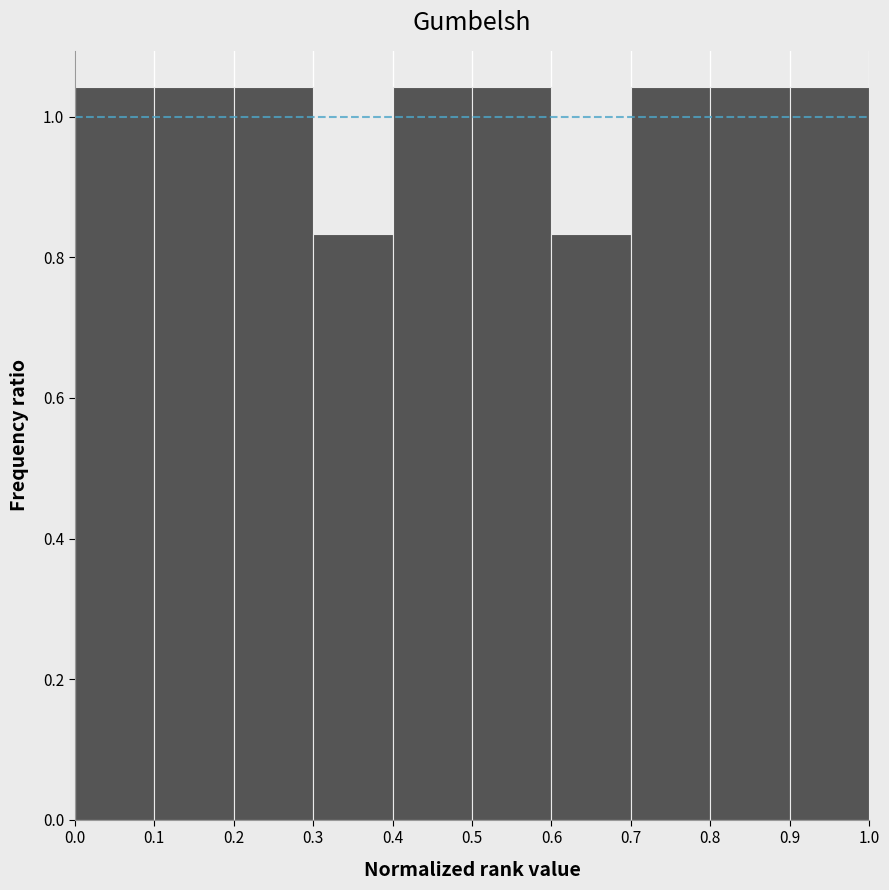

Reading left to right, transcribe this chart: for each bar, give the range it covers on the x-axis and its height. The values are not printed on the chart, so give them approximately, as read against the axis.

0.0 to 0.1: 1.04
0.1 to 0.2: 1.04
0.2 to 0.3: 1.04
0.3 to 0.4: 0.84
0.4 to 0.5: 1.04
0.5 to 0.6: 1.04
0.6 to 0.7: 0.84
0.7 to 0.8: 1.04
0.8 to 0.9: 1.04
0.9 to 1.0: 1.04